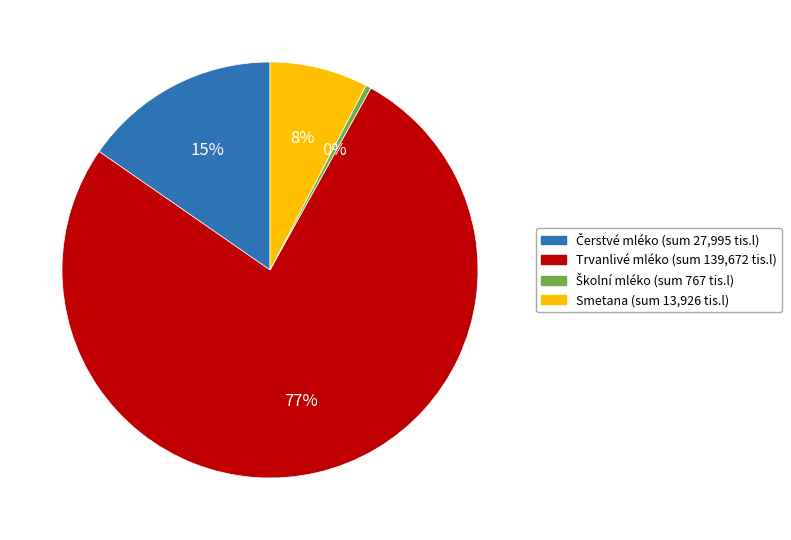

To the nearest percent, what is the average slice percentage?

25%